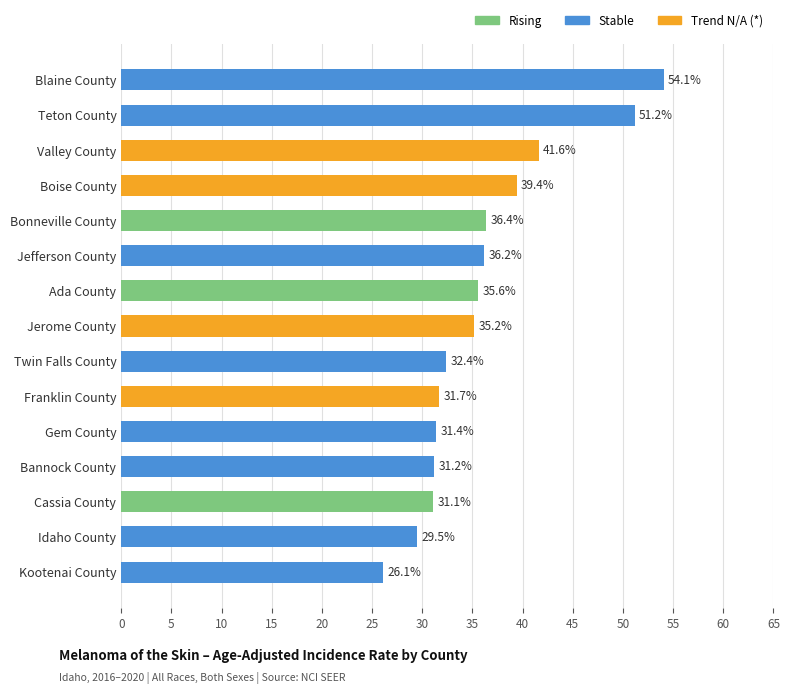

How many distinct data groups are displayed?

1